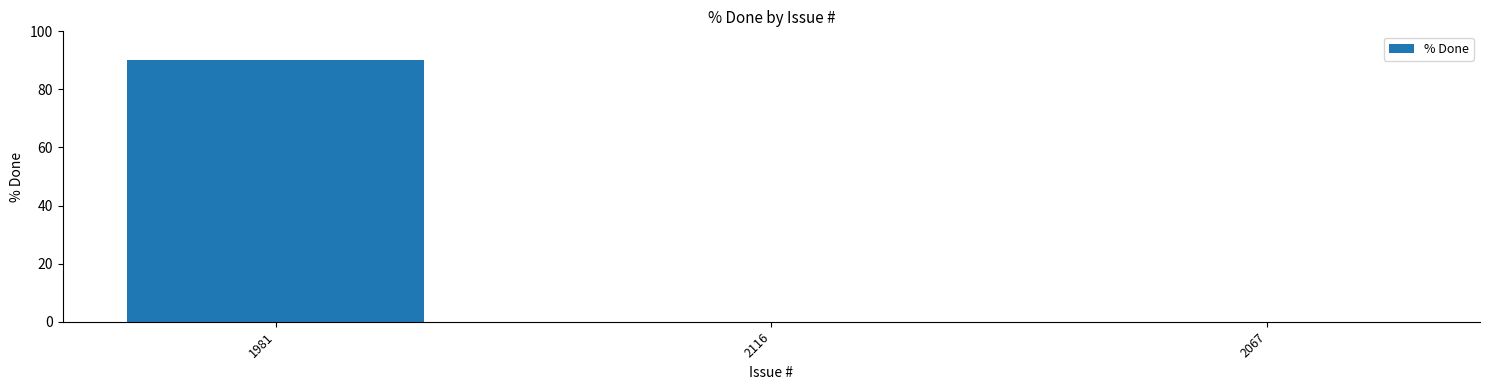

How many data points does each series have?

3